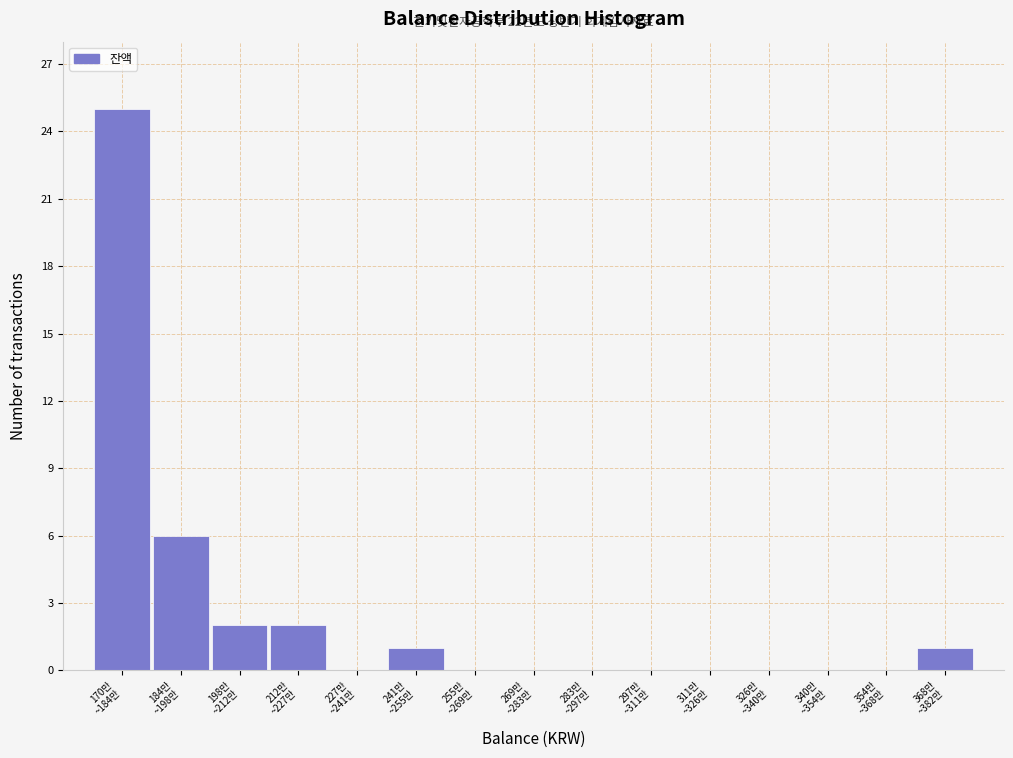

What is the maximum value shown in the chart?

25